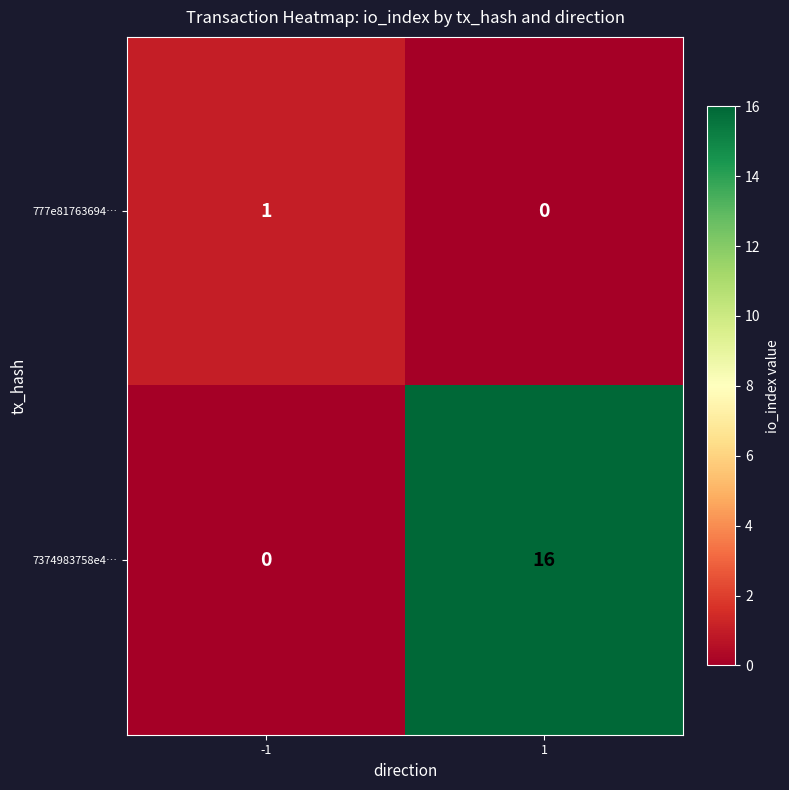

Which series has the largest total across all categories?

7374983758e4…